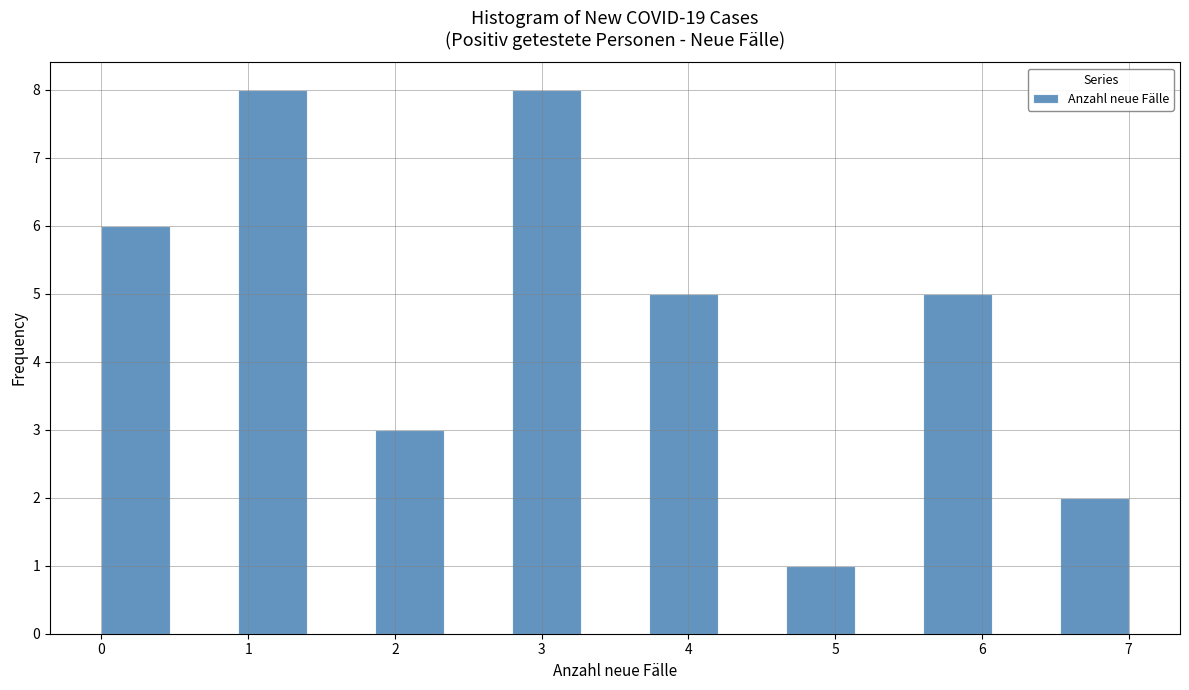

Reading left to right, transcribe this chart: for each bar, give the range it covers on the x-axis and its height. Neither the bar edges nor the heights are printed on the chart, so give them approximately, as read against the axes.

0.0 to 0.5: 6
0.5 to 0.9: 0
0.9 to 1.4: 8
1.4 to 1.9: 0
1.9 to 2.3: 3
2.3 to 2.8: 0
2.8 to 3.3: 8
3.3 to 3.7: 0
3.7 to 4.2: 5
4.2 to 4.7: 0
4.7 to 5.1: 1
5.1 to 5.6: 0
5.6 to 6.1: 5
6.1 to 6.5: 0
6.5 to 7.0: 2